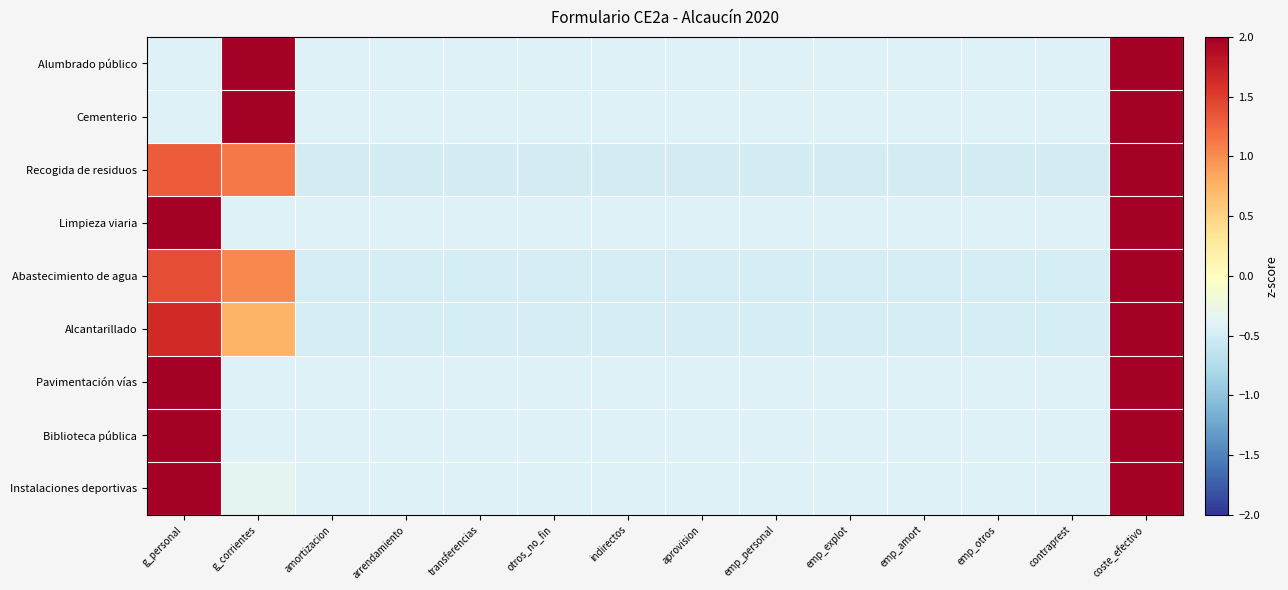

Reading left to right, list all the values displayed in this chart.

Alumbrado público: g_personal=-0.4	g_corrientes=2.4	amortizacion=-0.4	arrendamiento=-0.4	transferencias=-0.4	otros_no_fin=-0.4	indirectos=-0.4	aprovision=-0.4	emp_personal=-0.4	emp_explot=-0.4	emp_amort=-0.4	emp_otros=-0.4	contraprest=-0.4	coste_efectivo=2.4
Cementerio: g_personal=-0.4	g_corrientes=2.4	amortizacion=-0.4	arrendamiento=-0.4	transferencias=-0.4	otros_no_fin=-0.4	indirectos=-0.4	aprovision=-0.4	emp_personal=-0.4	emp_explot=-0.4	emp_amort=-0.4	emp_otros=-0.4	contraprest=-0.4	coste_efectivo=2.4
Recogida de residuos: g_personal=1.3	g_corrientes=1.1	amortizacion=-0.5	arrendamiento=-0.5	transferencias=-0.5	otros_no_fin=-0.5	indirectos=-0.5	aprovision=-0.5	emp_personal=-0.5	emp_explot=-0.5	emp_amort=-0.5	emp_otros=-0.5	contraprest=-0.5	coste_efectivo=2.9
Limpieza viaria: g_personal=2.4	g_corrientes=-0.4	amortizacion=-0.4	arrendamiento=-0.4	transferencias=-0.4	otros_no_fin=-0.4	indirectos=-0.4	aprovision=-0.4	emp_personal=-0.4	emp_explot=-0.4	emp_amort=-0.4	emp_otros=-0.4	contraprest=-0.4	coste_efectivo=2.4
Abastecimiento de agua: g_personal=1.4	g_corrientes=1.0	amortizacion=-0.5	arrendamiento=-0.5	transferencias=-0.5	otros_no_fin=-0.5	indirectos=-0.5	aprovision=-0.5	emp_personal=-0.5	emp_explot=-0.5	emp_amort=-0.5	emp_otros=-0.5	contraprest=-0.5	coste_efectivo=2.9
Alcantarillado: g_personal=1.6	g_corrientes=0.7	amortizacion=-0.5	arrendamiento=-0.5	transferencias=-0.5	otros_no_fin=-0.5	indirectos=-0.5	aprovision=-0.5	emp_personal=-0.5	emp_explot=-0.5	emp_amort=-0.5	emp_otros=-0.5	contraprest=-0.5	coste_efectivo=2.9
Pavimentación vías: g_personal=2.4	g_corrientes=-0.4	amortizacion=-0.4	arrendamiento=-0.4	transferencias=-0.4	otros_no_fin=-0.4	indirectos=-0.4	aprovision=-0.4	emp_personal=-0.4	emp_explot=-0.4	emp_amort=-0.4	emp_otros=-0.4	contraprest=-0.4	coste_efectivo=2.4
Biblioteca pública: g_personal=2.4	g_corrientes=-0.4	amortizacion=-0.4	arrendamiento=-0.4	transferencias=-0.4	otros_no_fin=-0.4	indirectos=-0.4	aprovision=-0.4	emp_personal=-0.4	emp_explot=-0.4	emp_amort=-0.4	emp_otros=-0.4	contraprest=-0.4	coste_efectivo=2.4
Instalaciones deportivas: g_personal=2.4	g_corrientes=-0.3	amortizacion=-0.4	arrendamiento=-0.4	transferencias=-0.4	otros_no_fin=-0.4	indirectos=-0.4	aprovision=-0.4	emp_personal=-0.4	emp_explot=-0.4	emp_amort=-0.4	emp_otros=-0.4	contraprest=-0.4	coste_efectivo=2.5